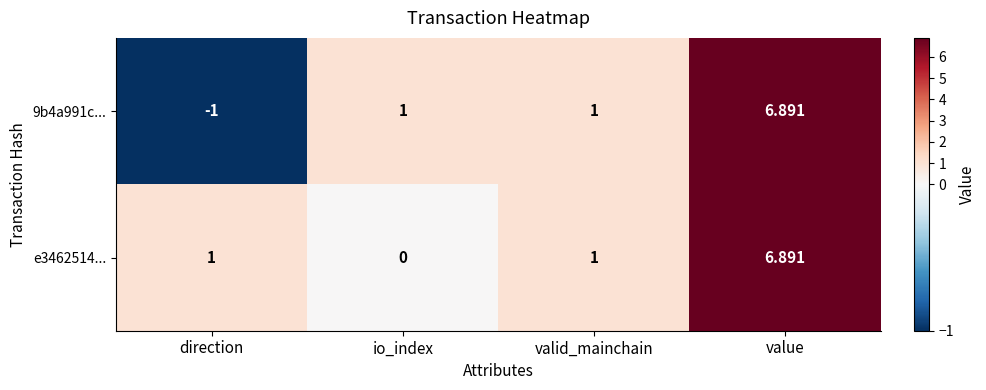

At which category is the sum across all series the highest?

value